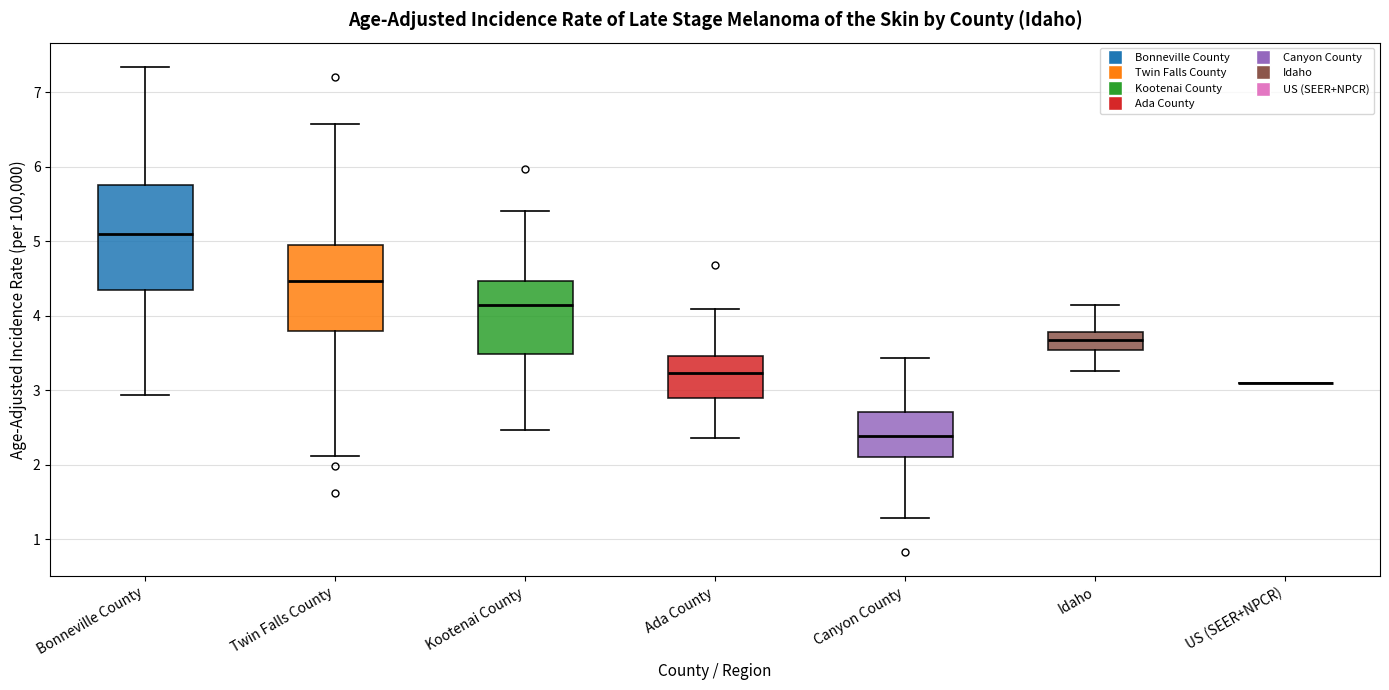

Reading left to right, read every box against the y-axis: the position of its median line, the range the box covers, and the ends of its whiskers. The values are not printed on the chart, so give them approximately, as read against the axis.

Bonneville County: median 5.1, box 4.3 to 5.8, whiskers 2.9 to 7.3
Twin Falls County: median 4.5, box 3.8 to 4.9, whiskers 2.1 to 6.6
Kootenai County: median 4.1, box 3.5 to 4.5, whiskers 2.5 to 5.4
Ada County: median 3.2, box 2.9 to 3.5, whiskers 2.4 to 4.1
Canyon County: median 2.4, box 2.1 to 2.7, whiskers 1.3 to 3.4
Idaho: median 3.7, box 3.5 to 3.8, whiskers 3.3 to 4.1
US (SEER+NPCR): box collapsed to a line at 3.1, whiskers 3.1 to 3.1